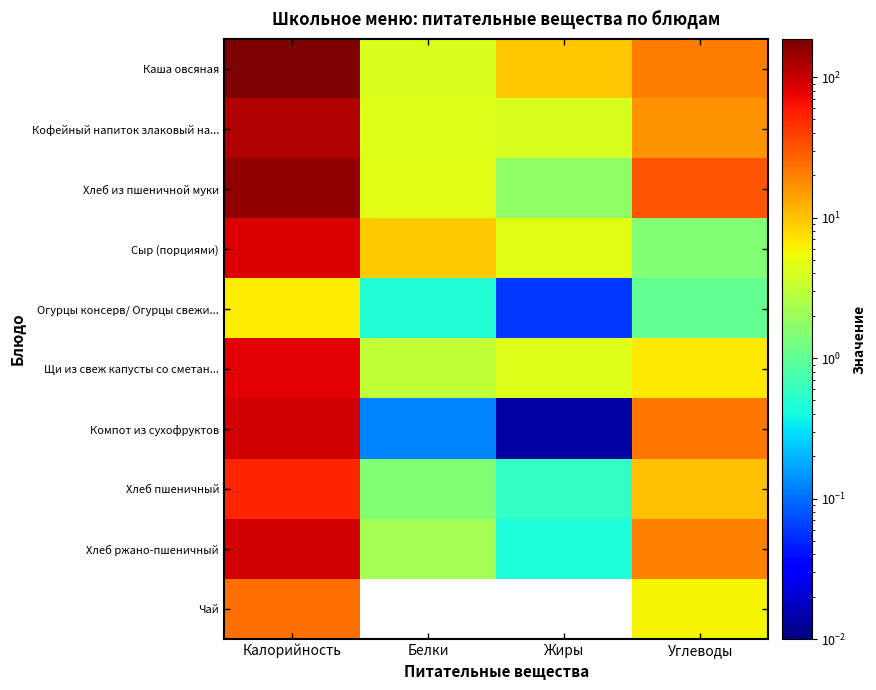

At which category is the sum across all series the highest?

Калорийность